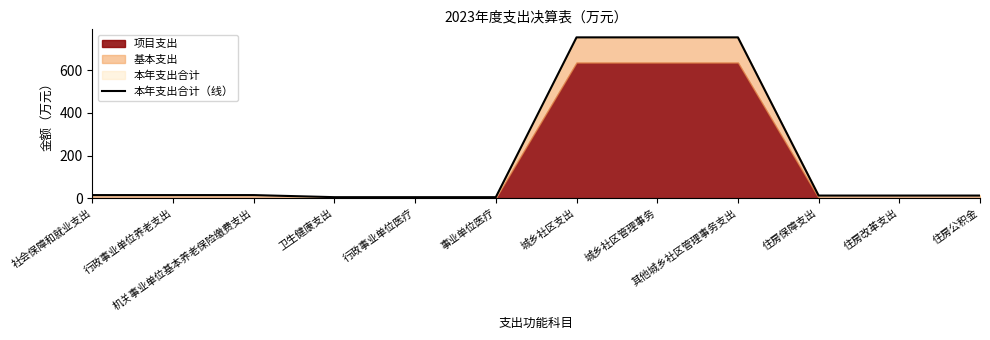

What is the greatest value displayed?

755.3